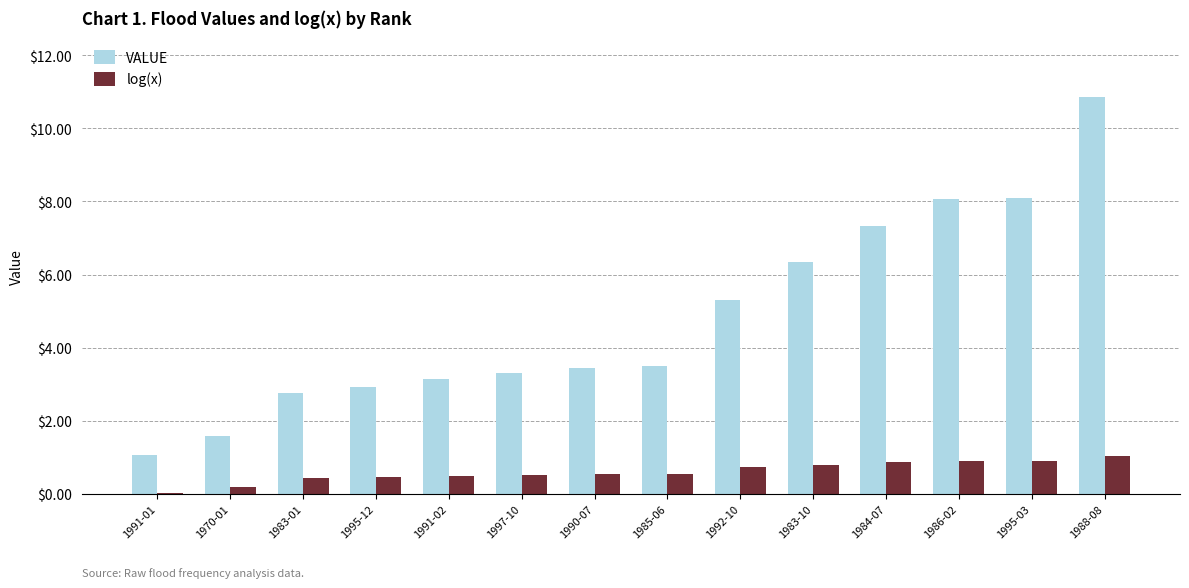

What are all the series names shown in the legend?

VALUE, log(x)